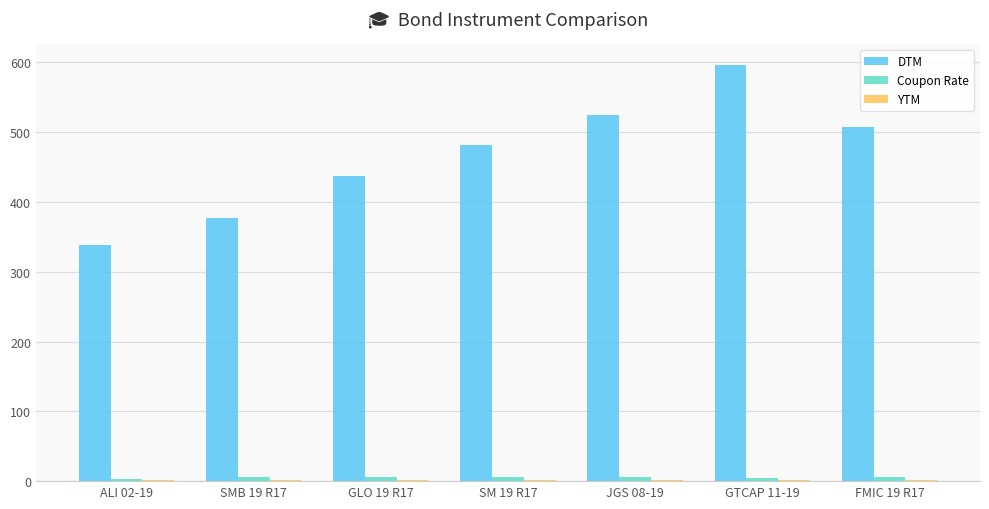

What is the maximum value shown in the chart?

596.0